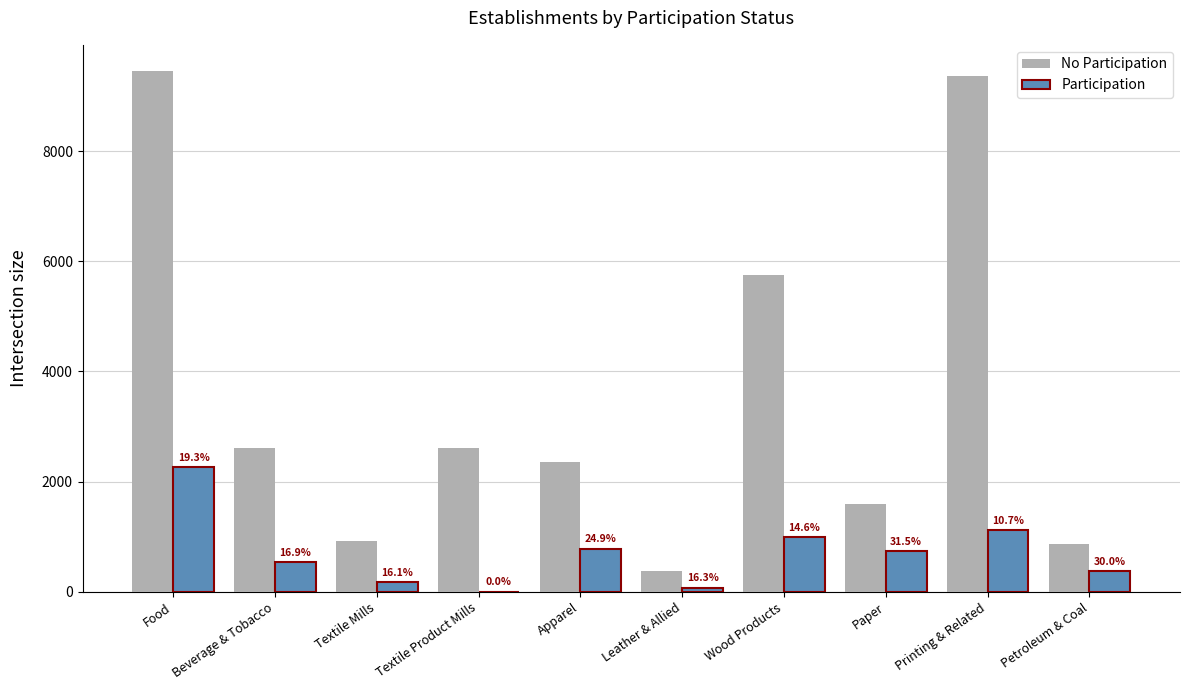

What is the label of the 1st bar from the right?

Petroleum & Coal